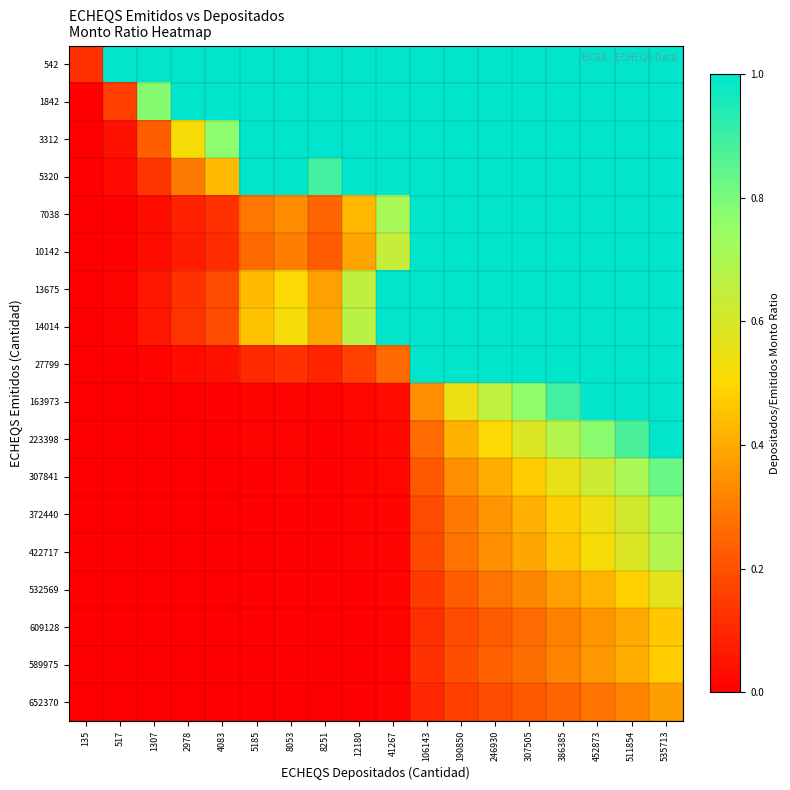

Reading right to left, list all the values displayed in this chart.

542: 535713=1.0	511854=1.0	452873=1.0	386385=1.0	307505=1.0	246930=1.0	190850=1.0	106143=1.0	41267=1.0	12180=1.0	8251=1.0	8053=1.0	5185=1.0	4083=1.0	2978=1.0	1307=1.0	517=1.0	135=0.1
1842: 535713=1.0	511854=1.0	452873=1.0	386385=1.0	307505=1.0	246930=1.0	190850=1.0	106143=1.0	41267=1.0	12180=1.0	8251=1.0	8053=1.0	5185=1.0	4083=1.0	2978=1.0	1307=0.8	517=0.2	135=0.0
3312: 535713=1.0	511854=1.0	452873=1.0	386385=1.0	307505=1.0	246930=1.0	190850=1.0	106143=1.0	41267=1.0	12180=1.0	8251=1.0	8053=1.0	5185=1.0	4083=0.8	2978=0.5	1307=0.2	517=0.0	135=0.0
5320: 535713=1.0	511854=1.0	452873=1.0	386385=1.0	307505=1.0	246930=1.0	190850=1.0	106143=1.0	41267=1.0	12180=1.0	8251=0.9	8053=1.0	5185=1.0	4083=0.4	2978=0.3	1307=0.1	517=0.0	135=0.0
7038: 535713=1.0	511854=1.0	452873=1.0	386385=1.0	307505=1.0	246930=1.0	190850=1.0	106143=1.0	41267=0.7	12180=0.4	8251=0.2	8053=0.3	5185=0.3	4083=0.1	2978=0.1	1307=0.0	517=0.0	135=0.0
10142: 535713=1.0	511854=1.0	452873=1.0	386385=1.0	307505=1.0	246930=1.0	190850=1.0	106143=1.0	41267=0.6	12180=0.4	8251=0.2	8053=0.3	5185=0.3	4083=0.1	2978=0.1	1307=0.0	517=0.0	135=0.0
13675: 535713=1.0	511854=1.0	452873=1.0	386385=1.0	307505=1.0	246930=1.0	190850=1.0	106143=1.0	41267=1.0	12180=0.7	8251=0.4	8053=0.5	5185=0.4	4083=0.2	2978=0.1	1307=0.1	517=0.0	135=0.0
14014: 535713=1.0	511854=1.0	452873=1.0	386385=1.0	307505=1.0	246930=1.0	190850=1.0	106143=1.0	41267=1.0	12180=0.7	8251=0.4	8053=0.5	5185=0.4	4083=0.2	2978=0.1	1307=0.1	517=0.0	135=0.0
27799: 535713=1.0	511854=1.0	452873=1.0	386385=1.0	307505=1.0	246930=1.0	190850=1.0	106143=1.0	41267=0.3	12180=0.2	8251=0.1	8053=0.1	5185=0.1	4083=0.0	2978=0.0	1307=0.0	517=0.0	135=0.0
163973: 535713=1.0	511854=1.0	452873=1.0	386385=0.9	307505=0.8	246930=0.7	190850=0.5	106143=0.3	41267=0.0	12180=0.0	8251=0.0	8053=0.0	5185=0.0	4083=0.0	2978=0.0	1307=0.0	517=0.0	135=0.0
223398: 535713=1.0	511854=0.9	452873=0.8	386385=0.7	307505=0.6	246930=0.5	190850=0.4	106143=0.3	41267=0.0	12180=0.0	8251=0.0	8053=0.0	5185=0.0	4083=0.0	2978=0.0	1307=0.0	517=0.0	135=0.0
307841: 535713=0.8	511854=0.7	452873=0.6	386385=0.6	307505=0.5	246930=0.4	190850=0.3	106143=0.2	41267=0.0	12180=0.0	8251=0.0	8053=0.0	5185=0.0	4083=0.0	2978=0.0	1307=0.0	517=0.0	135=0.0
372440: 535713=0.7	511854=0.6	452873=0.5	386385=0.5	307505=0.4	246930=0.4	190850=0.3	106143=0.2	41267=0.0	12180=0.0	8251=0.0	8053=0.0	5185=0.0	4083=0.0	2978=0.0	1307=0.0	517=0.0	135=0.0
422717: 535713=0.7	511854=0.6	452873=0.5	386385=0.5	307505=0.4	246930=0.3	190850=0.3	106143=0.2	41267=0.0	12180=0.0	8251=0.0	8053=0.0	5185=0.0	4083=0.0	2978=0.0	1307=0.0	517=0.0	135=0.0
532569: 535713=0.6	511854=0.5	452873=0.4	386385=0.4	307505=0.3	246930=0.3	190850=0.2	106143=0.1	41267=0.0	12180=0.0	8251=0.0	8053=0.0	5185=0.0	4083=0.0	2978=0.0	1307=0.0	517=0.0	135=0.0
609128: 535713=0.5	511854=0.4	452873=0.3	386385=0.3	307505=0.3	246930=0.2	190850=0.2	106143=0.1	41267=0.0	12180=0.0	8251=0.0	8053=0.0	5185=0.0	4083=0.0	2978=0.0	1307=0.0	517=0.0	135=0.0
589975: 535713=0.5	511854=0.4	452873=0.4	386385=0.3	307505=0.3	246930=0.2	190850=0.2	106143=0.1	41267=0.0	12180=0.0	8251=0.0	8053=0.0	5185=0.0	4083=0.0	2978=0.0	1307=0.0	517=0.0	135=0.0
652370: 535713=0.4	511854=0.3	452873=0.3	386385=0.2	307505=0.2	246930=0.2	190850=0.2	106143=0.1	41267=0.0	12180=0.0	8251=0.0	8053=0.0	5185=0.0	4083=0.0	2978=0.0	1307=0.0	517=0.0	135=0.0